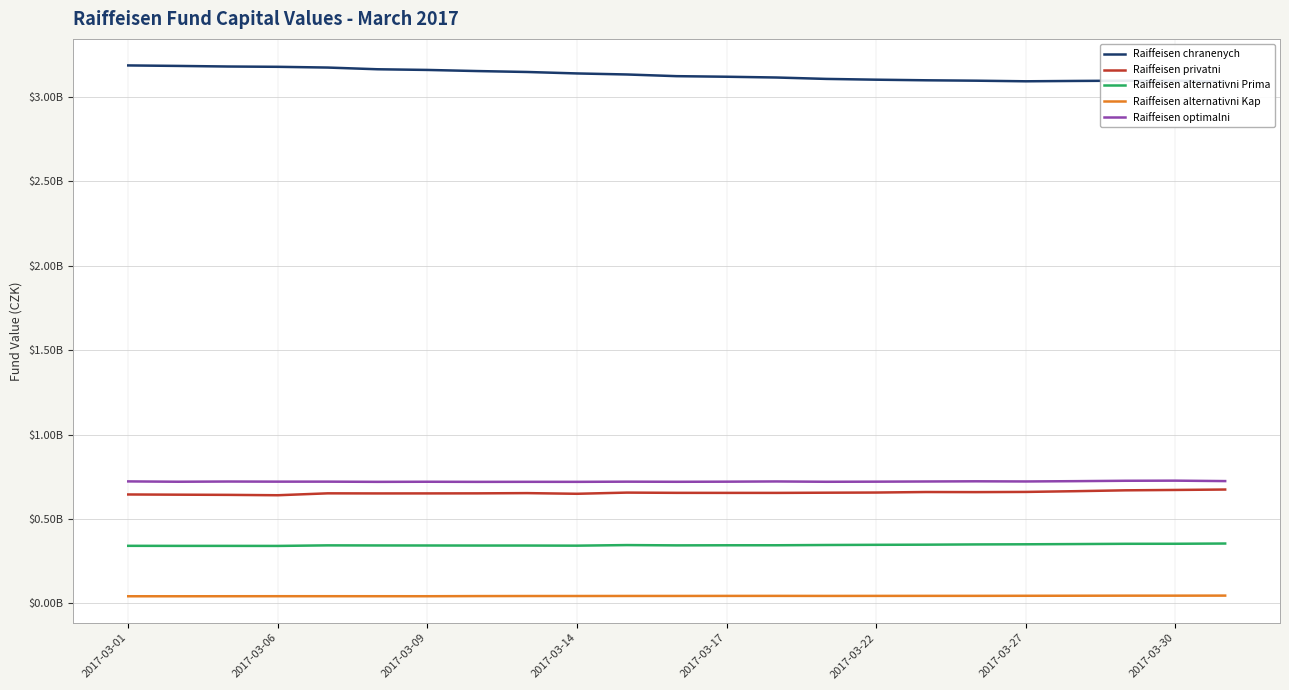

At how many categories does at least one series exceed 2?

23